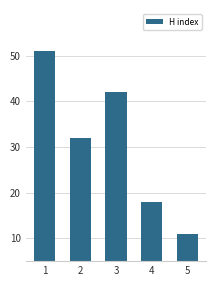

Reading left to right, extract all data points from this chart.

1=51	2=32	3=42	4=18	5=11